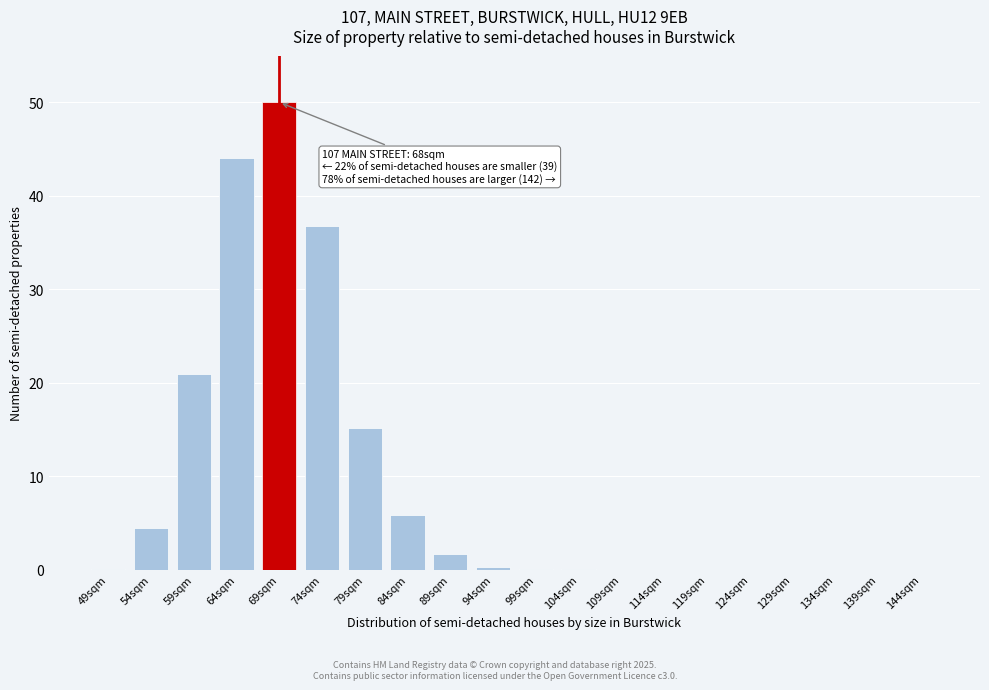

The chart shows a value of 0.0 at 139sqm. True or false?

True